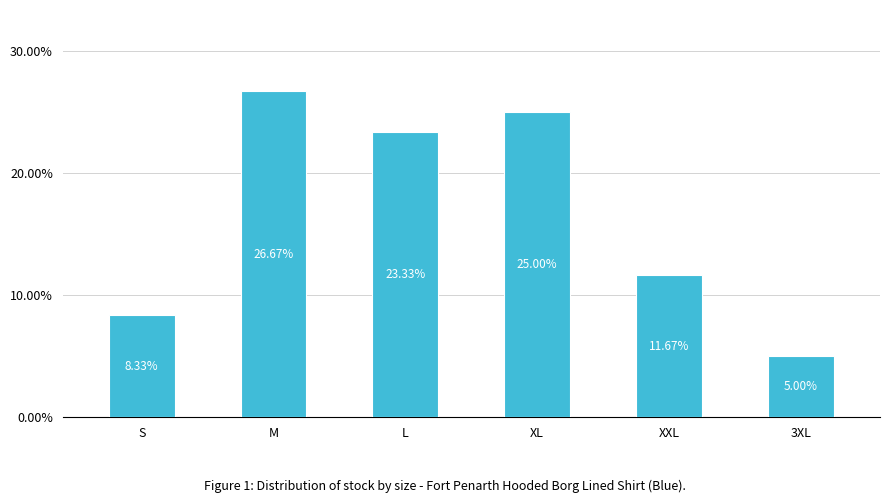

Are the bars horizontal?

No